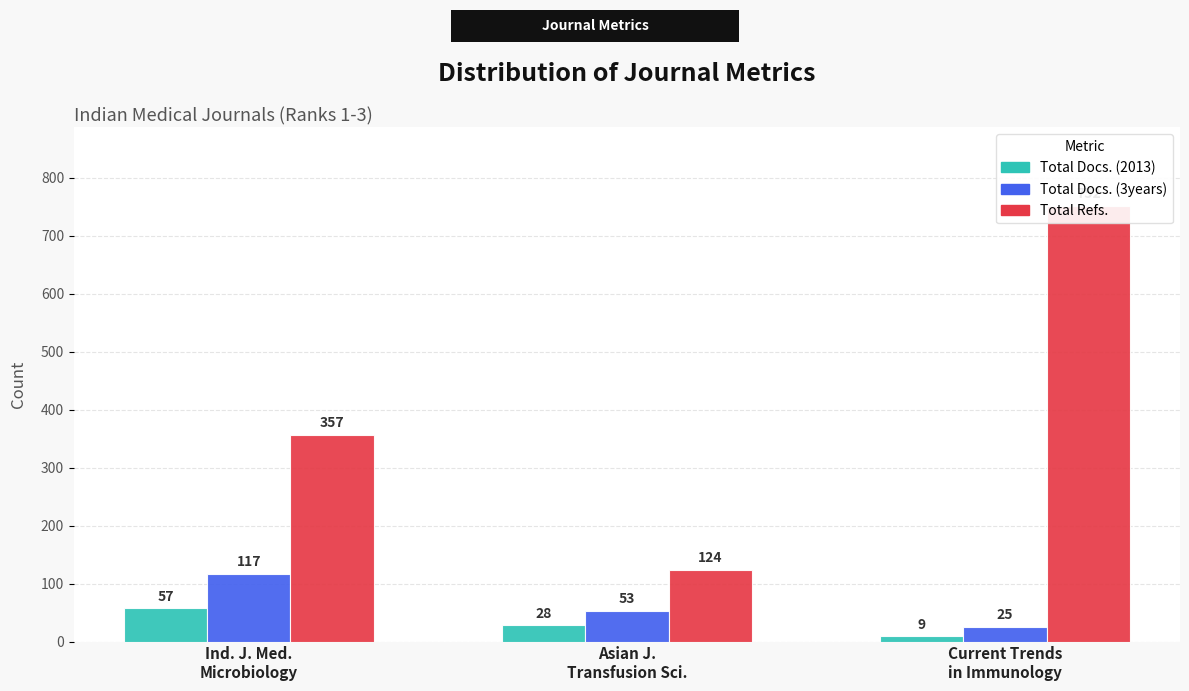

The value of Total Docs. (3years) at Ind. J. Med.
Microbiology is 62. True or false?

False